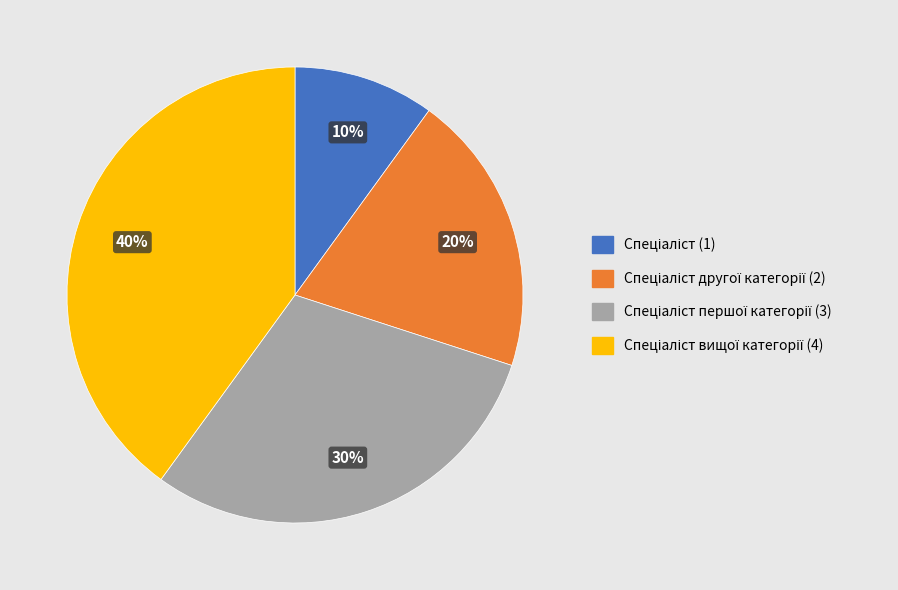

To the nearest percent, what is the average slice percentage?

25%